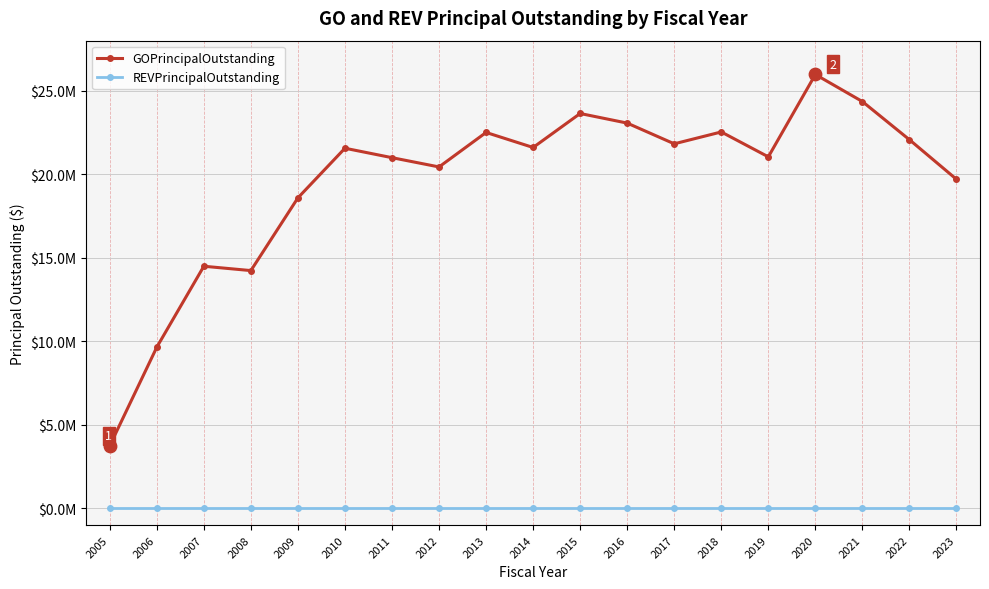

What are all the series names shown in the legend?

GOPrincipalOutstanding, REVPrincipalOutstanding